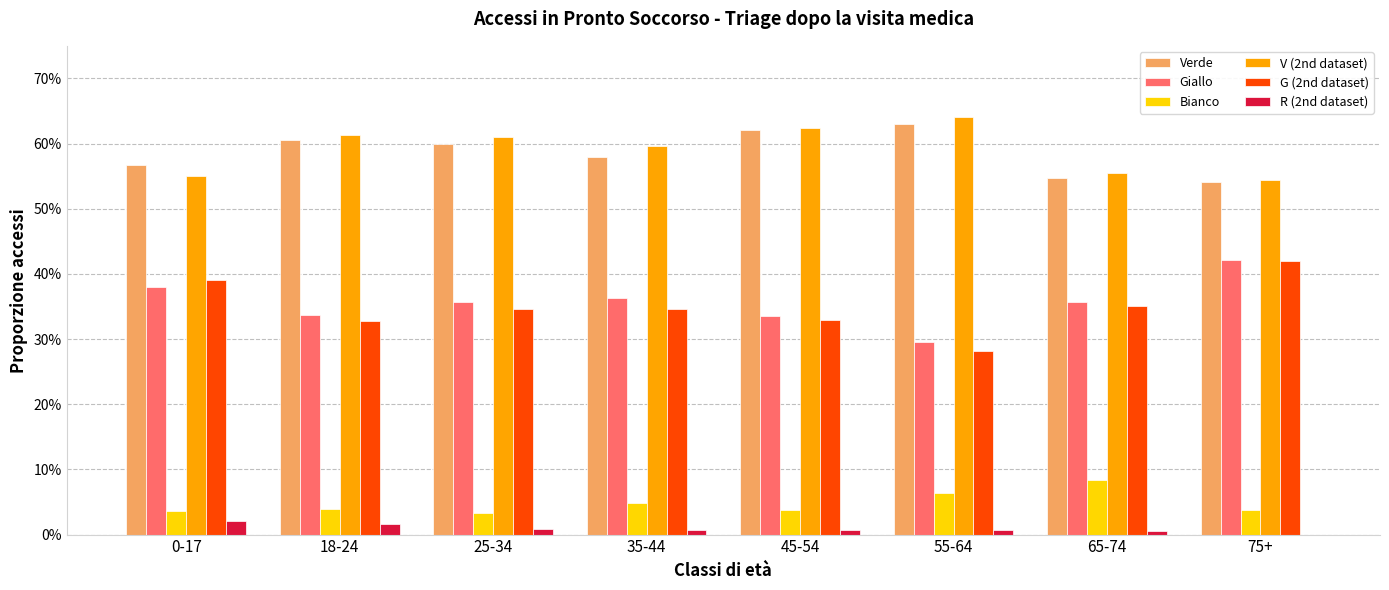

Does the chart contain stacked bars?

No